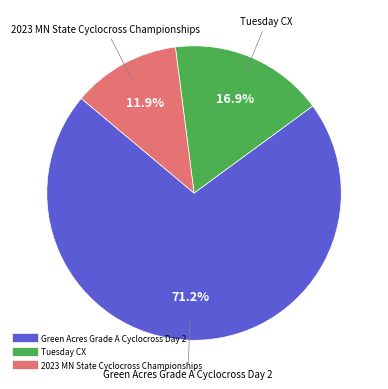

Rank the categories by value from highest to lowest.

Green Acres Grade A Cyclocross Day 2, Tuesday CX, 2023 MN State Cyclocross Championships